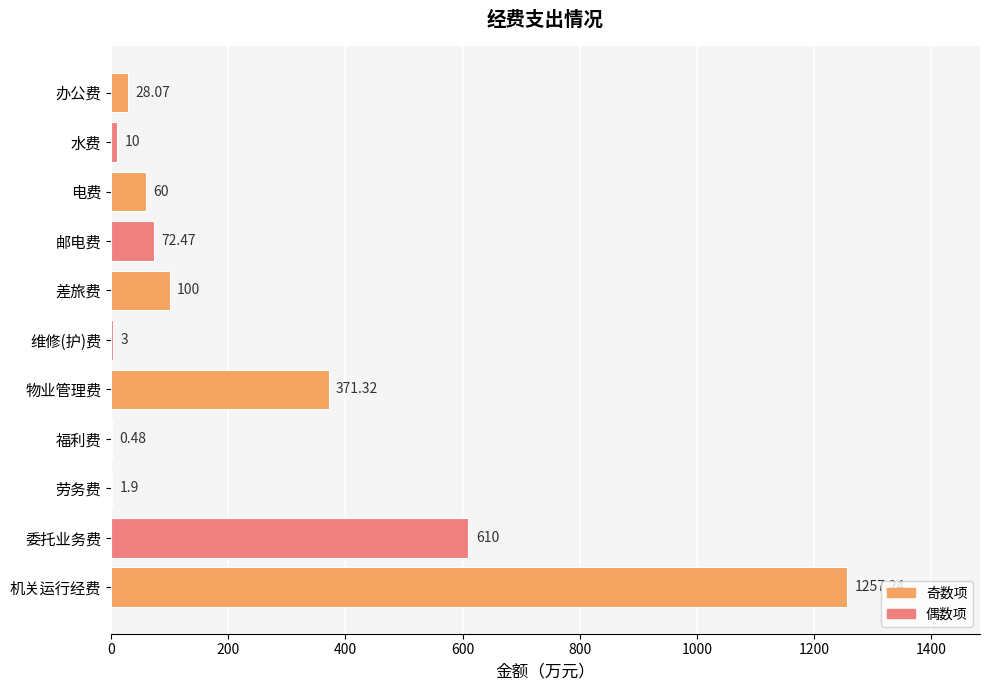

Where is the data nearest to the value 628?

委托业务费